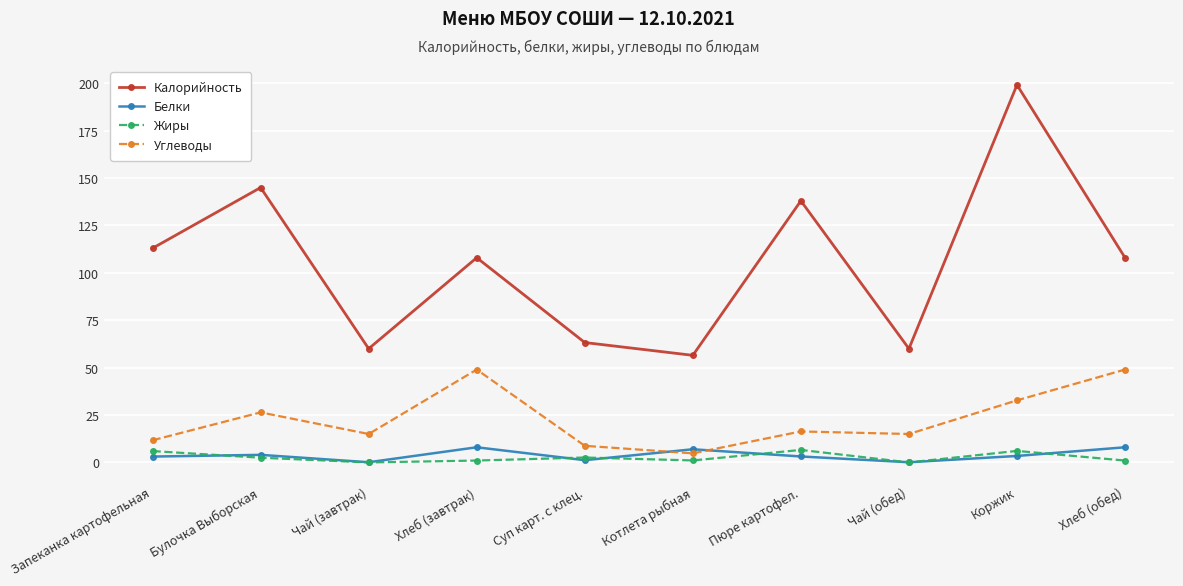

The Калорийность series shows 60.0 at Чай (завтрак). True or false?

True